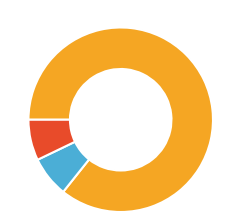

Is there any slice that represents more than half of the pie?

Yes